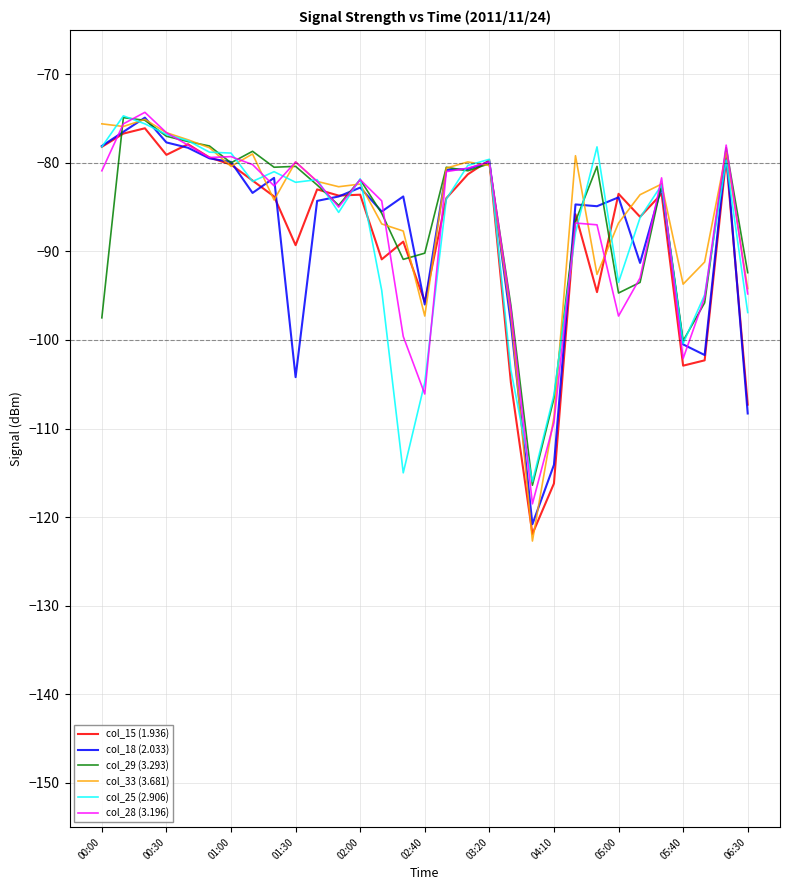

What is the greatest value displayed?

-74.3